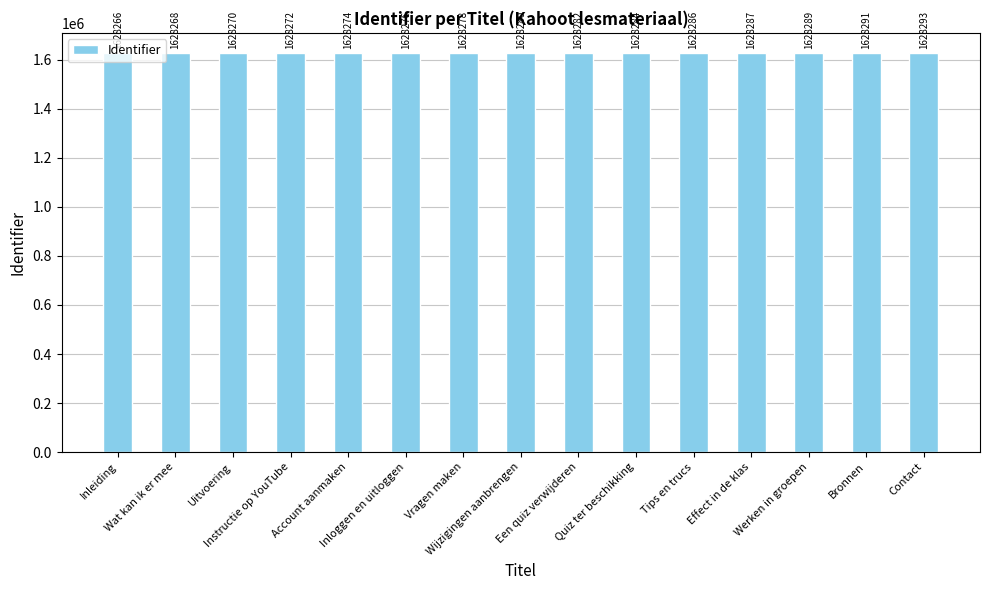

What is the label of the 1st bar from the right?

Contact